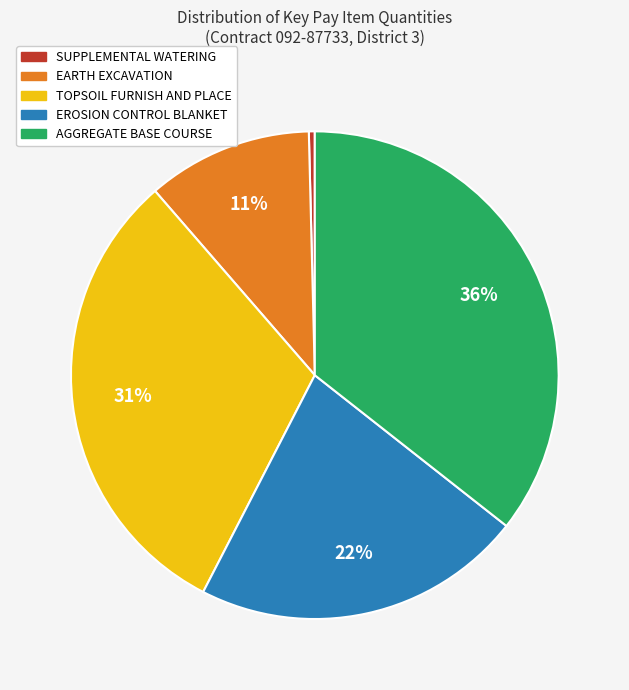

Combined, do TOPSOIL FURNISH AND PLACE and SUPPLEMENTAL WATERING account for over 50%?

No